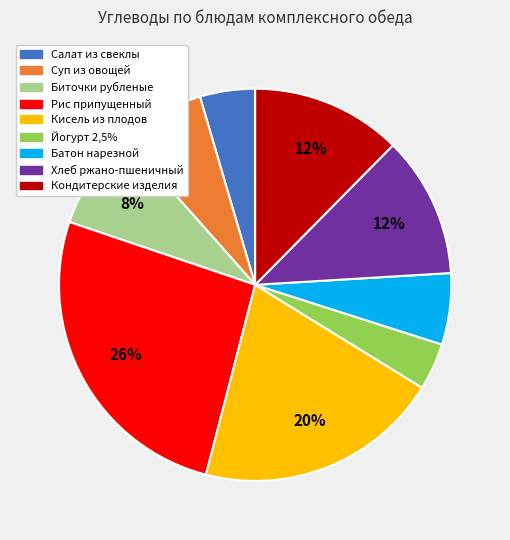

Is there a majority slice in this chart?

No